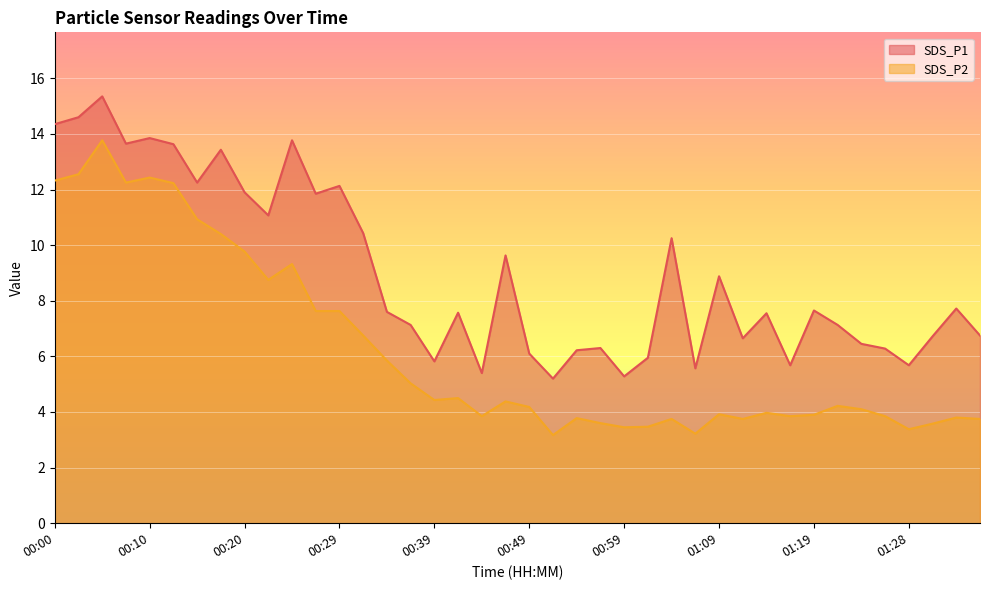

Reading left to right, transcribe all the data shown in this chart.

SDS_P1: 00:00=14.3	00:03=14.6	00:05=15.3	00:07=13.7	00:10=13.8	00:12=13.6	00:15=12.2	00:17=13.4	00:20=11.9	00:22=11.1	00:25=13.8	00:27=11.8	00:29=12.1	00:32=10.4	00:34=7.6	00:37=7.1	00:39=5.8	00:42=7.6	00:44=5.4	00:47=9.6	00:49=6.1	00:51=5.2	00:54=6.2	00:56=6.3	00:59=5.3	01:01=6.0	01:04=10.2	01:06=5.6	01:09=8.9	01:11=6.7	01:14=7.5	01:16=5.7	01:19=7.7	01:21=7.1	01:24=6.5	01:26=6.3	01:28=5.7	01:31=6.7	01:33=7.7	01:36=6.8
SDS_P2: 00:00=12.3	00:03=12.6	00:05=13.8	00:07=12.2	00:10=12.4	00:12=12.2	00:15=10.9	00:17=10.4	00:20=9.8	00:22=8.8	00:25=9.3	00:27=7.6	00:29=7.6	00:32=6.8	00:34=5.8	00:37=5.0	00:39=4.4	00:42=4.5	00:44=3.9	00:47=4.4	00:49=4.2	00:51=3.2	00:54=3.8	00:56=3.6	00:59=3.5	01:01=3.5	01:04=3.8	01:06=3.2	01:09=3.9	01:11=3.8	01:14=4.0	01:16=3.9	01:19=3.9	01:21=4.2	01:24=4.1	01:26=3.9	01:28=3.4	01:31=3.6	01:33=3.8	01:36=3.8